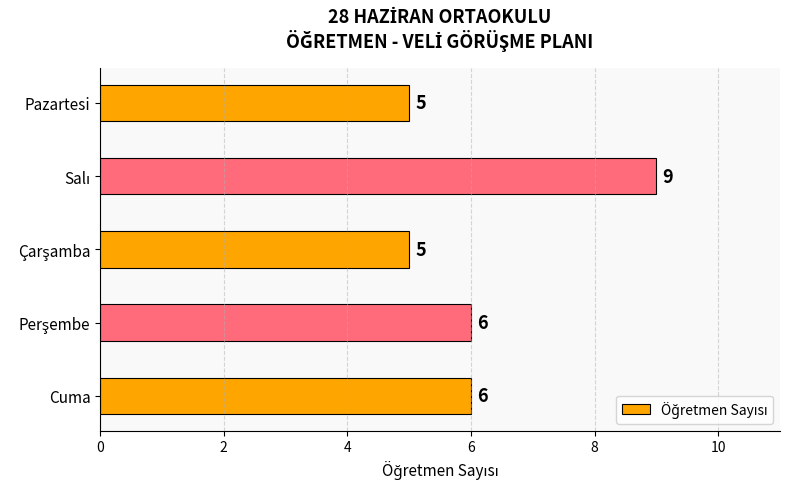

What is the difference between the maximum and minimum values?

4